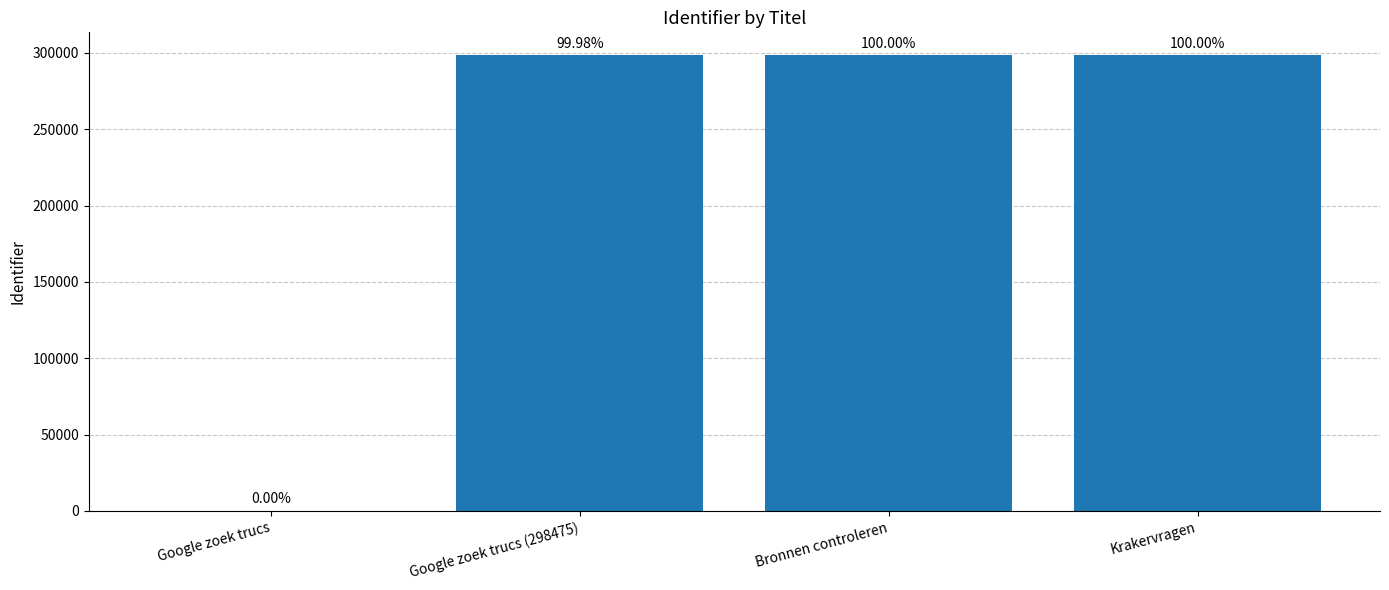

Where does the data first go above 298531?

Krakervragen